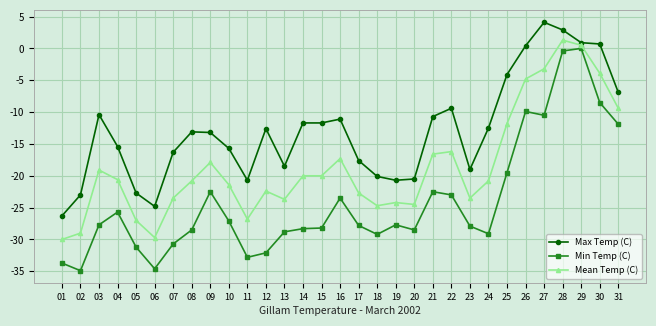

Read the Min Temp (C) value at 30.

-8.5